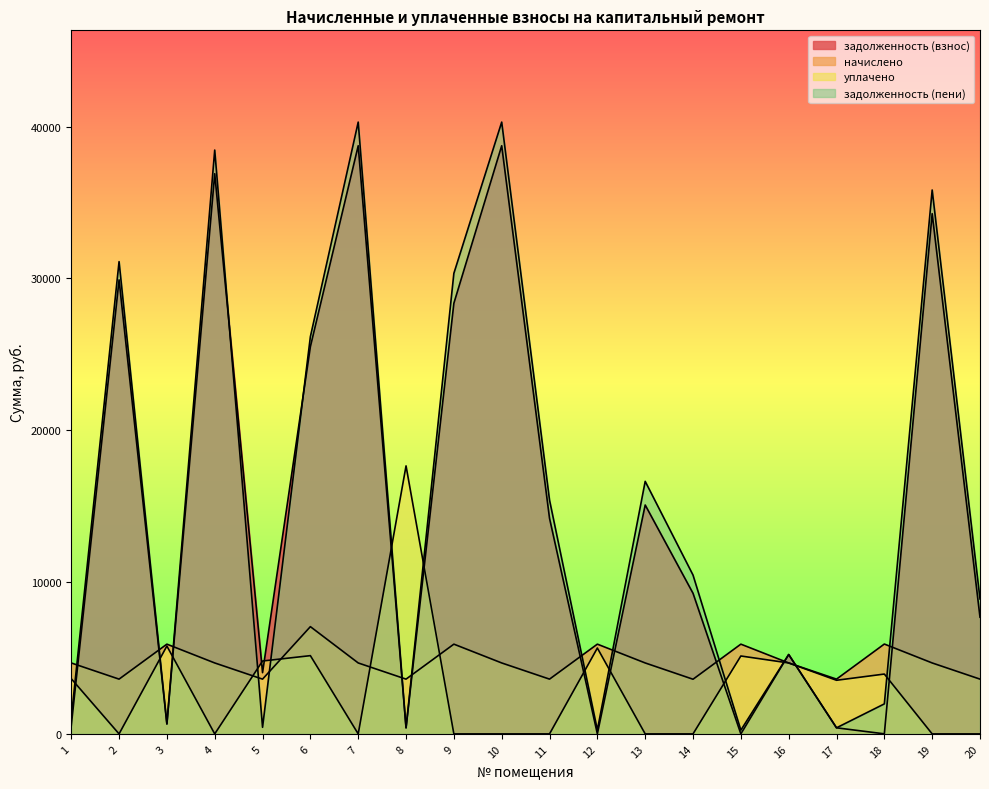

Which series has the largest range (max minus min)?

задолженность (пени)